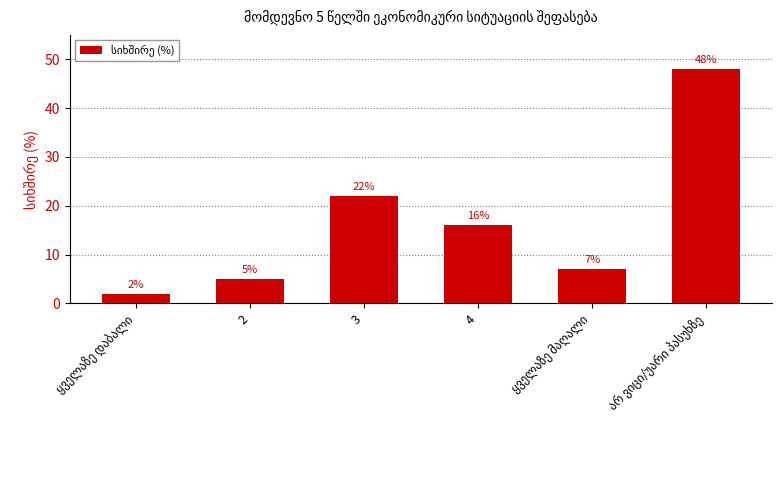

How many data points does each series have?

6